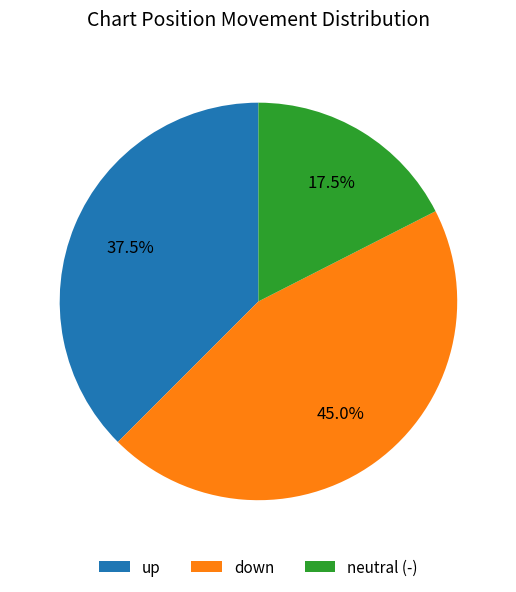

How many segments does this pie chart have?

3